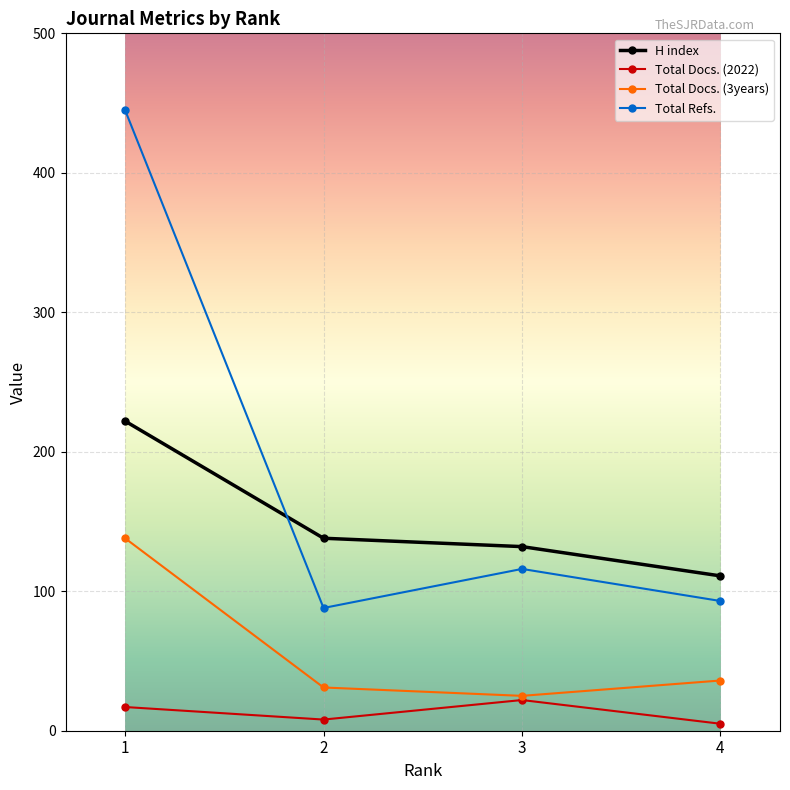

At how many categories does at least one series exceed 54?

4